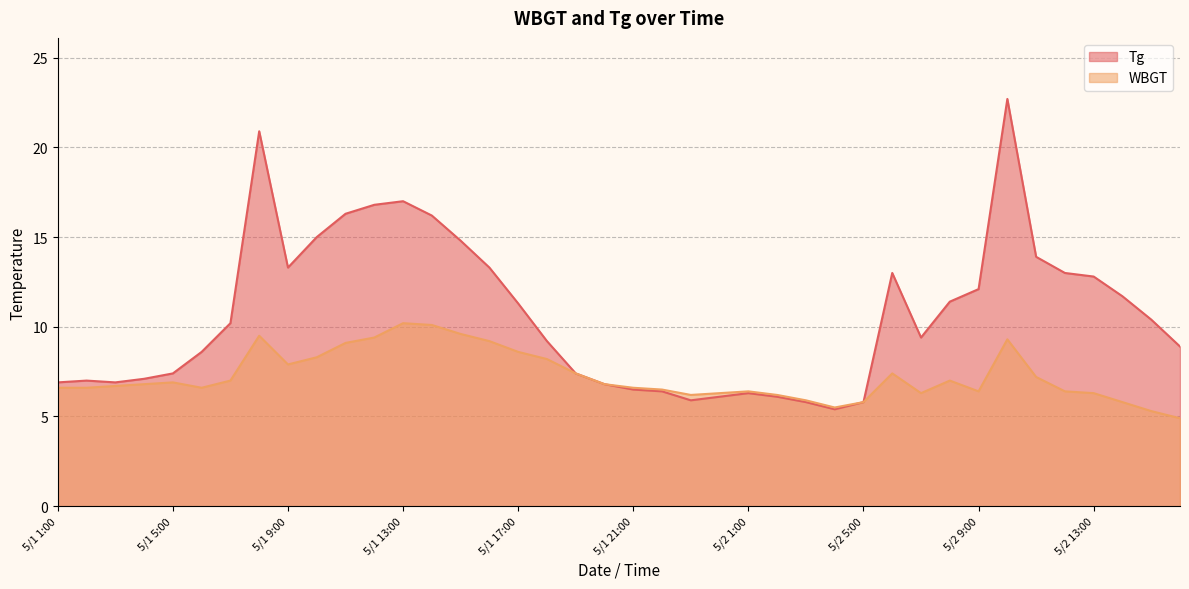

What is the approximate value of Tg at 5/1 24:00?

6.1